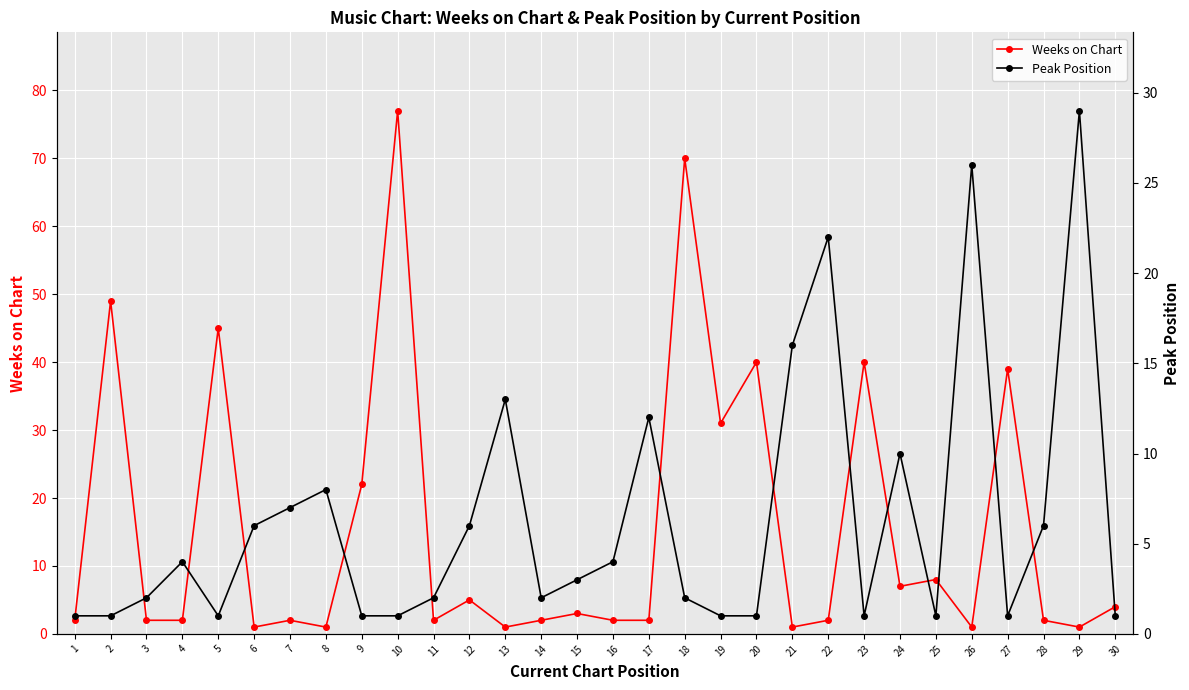

Reading left to right, list all the values displayed in this chart.

Weeks on Chart: 1=2	2=49	3=2	4=2	5=45	6=1	7=2	8=1	9=22	10=77	11=2	12=5	13=1	14=2	15=3	16=2	17=2	18=70	19=31	20=40	21=1	22=2	23=40	24=7	25=8	26=1	27=39	28=2	29=1	30=4
Peak Position: 1=1	2=1	3=2	4=4	5=1	6=6	7=7	8=8	9=1	10=1	11=2	12=6	13=13	14=2	15=3	16=4	17=12	18=2	19=1	20=1	21=16	22=22	23=1	24=10	25=1	26=26	27=1	28=6	29=29	30=1